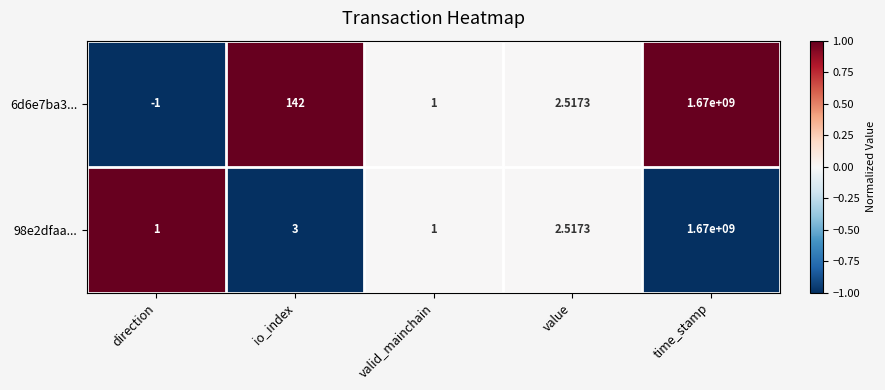

Is the value of 98e2dfaa... at value greater than the value of 6d6e7ba3... at valid_mainchain?

Yes